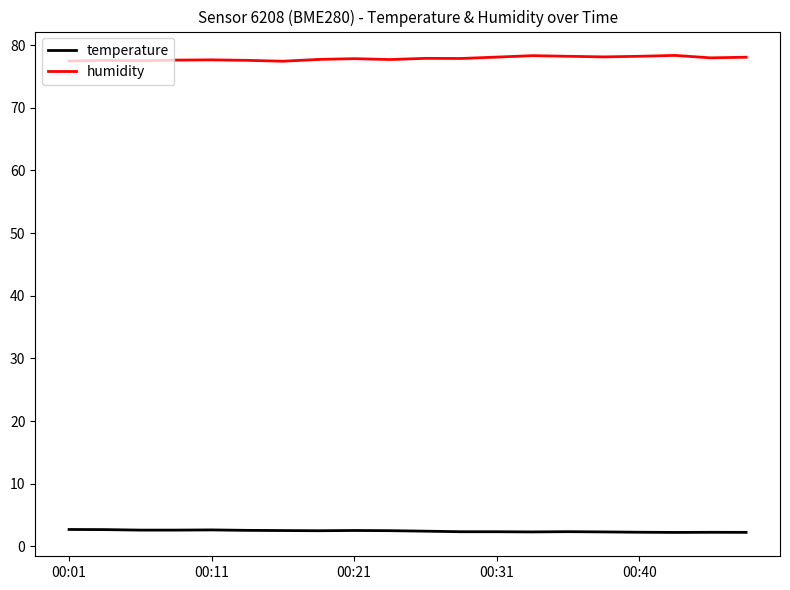

What is the maximum value shown in the chart?

78.4